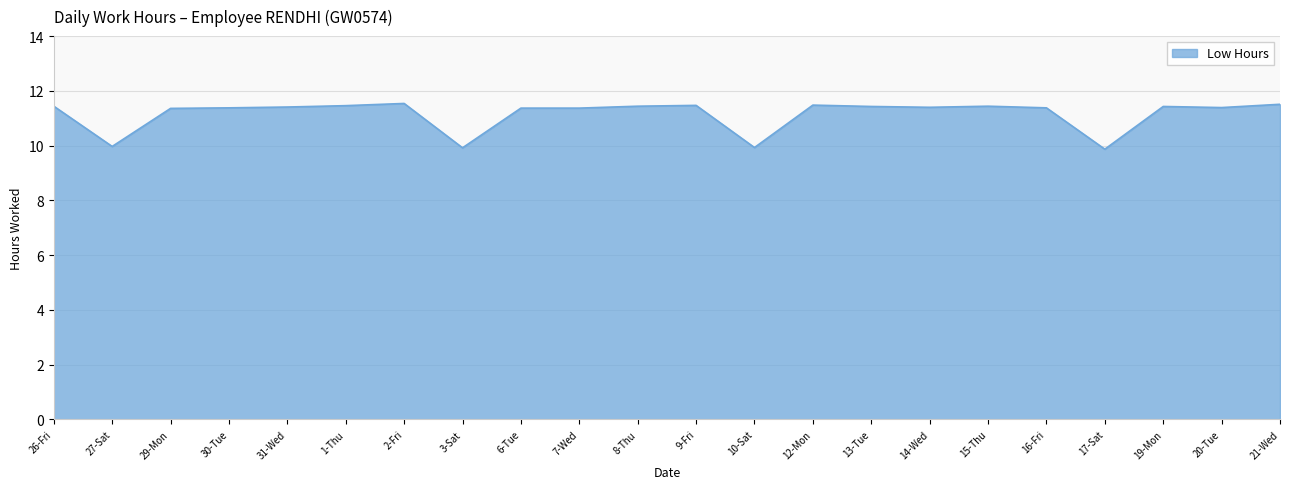

Approximately how many times larger is the value at 1-Thu compared to 16-Fri?

1.0